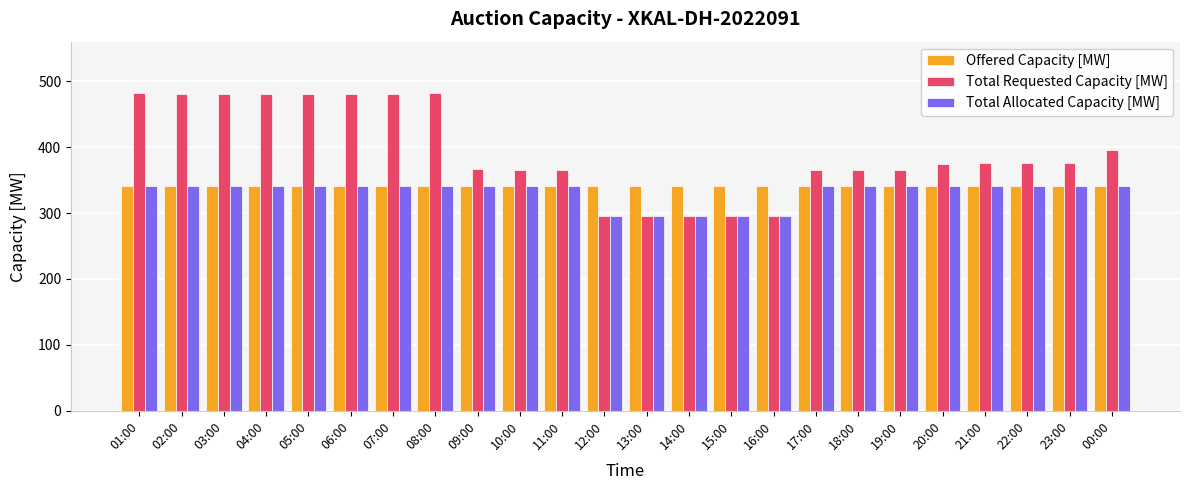

What is the sum of the Total Allocated Capacity [MW] values at 10:00 and 20:00?

682